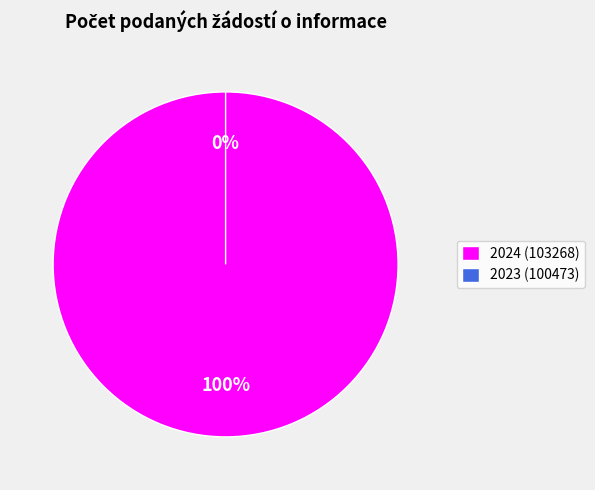

Between 2023 (100473) and 2024 (103268), which is larger?

2024 (103268)